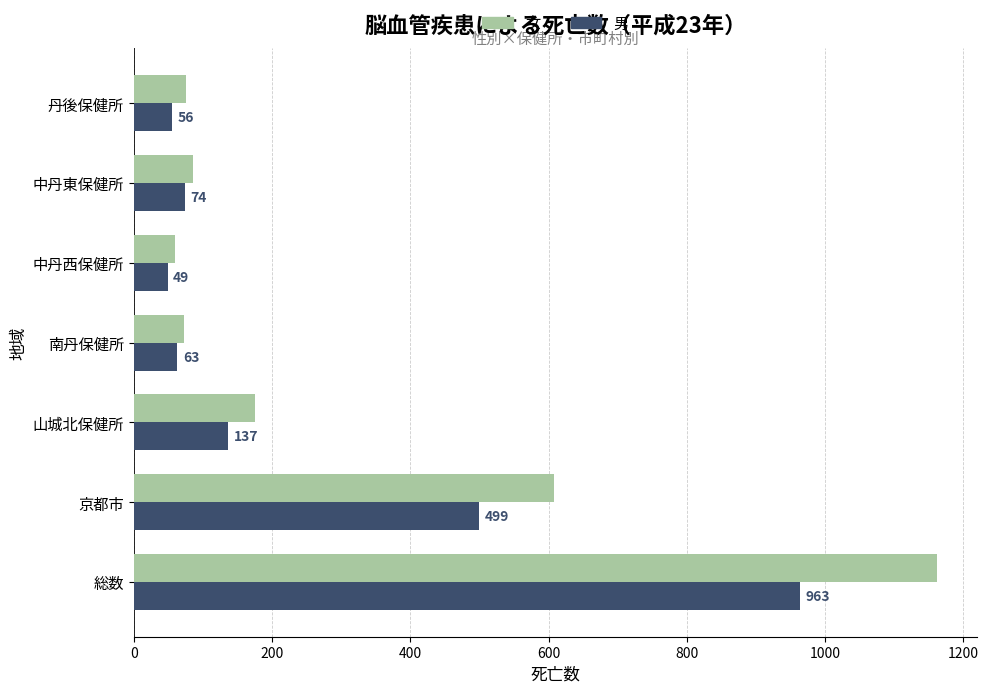

Where is 女 nearest to the value 611?

京都市